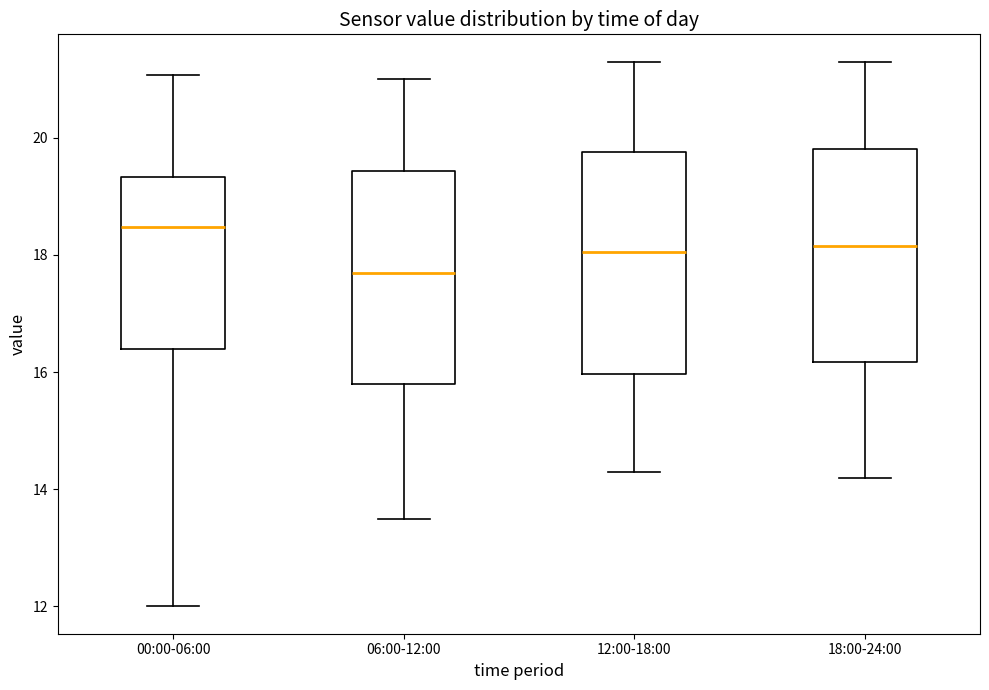

Which box's median line is the lowest?

06:00-12:00